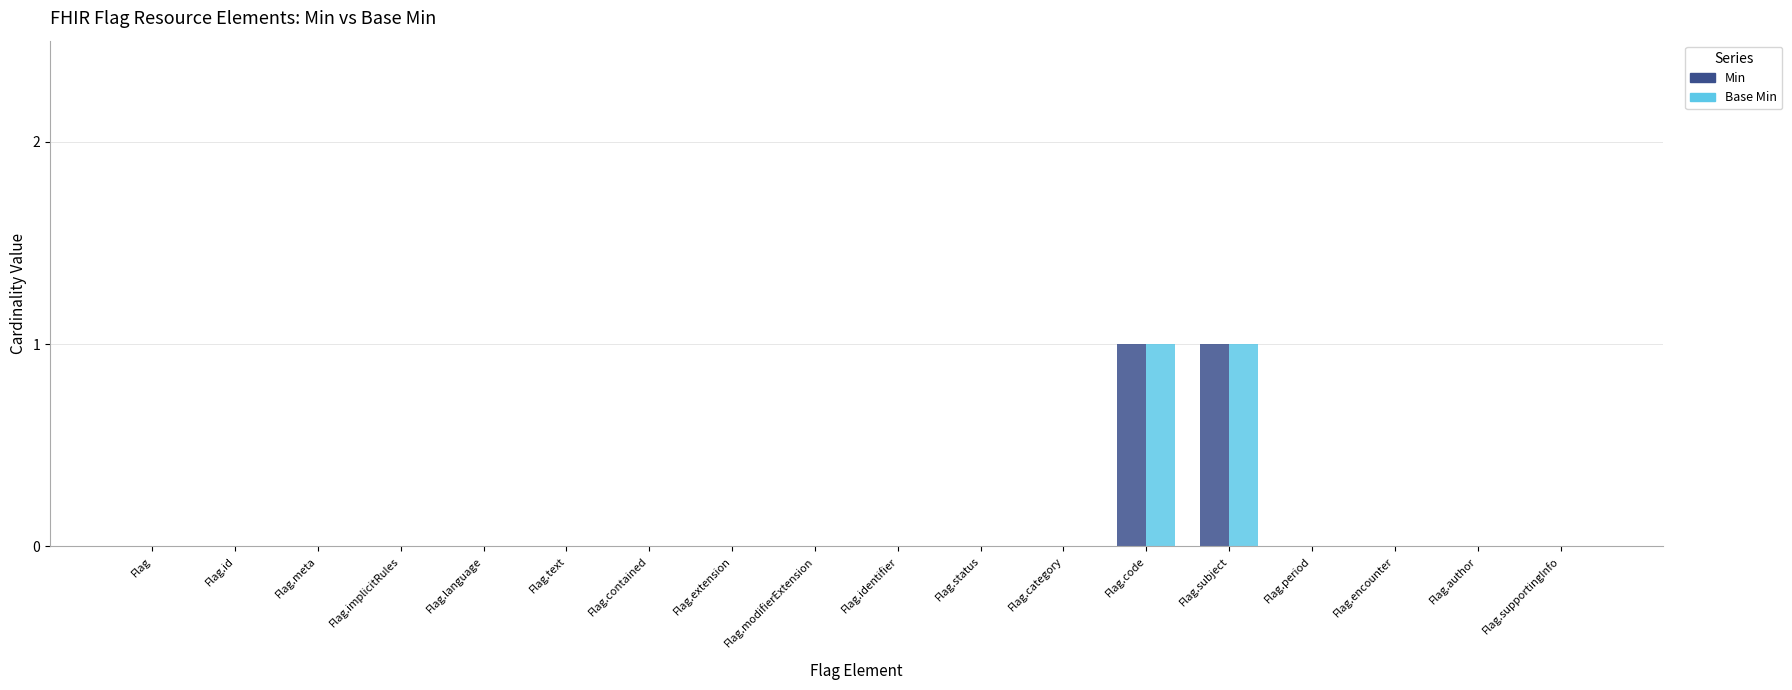

True or false: Base Min has a value of 0 at Flag.implicitRules.

True